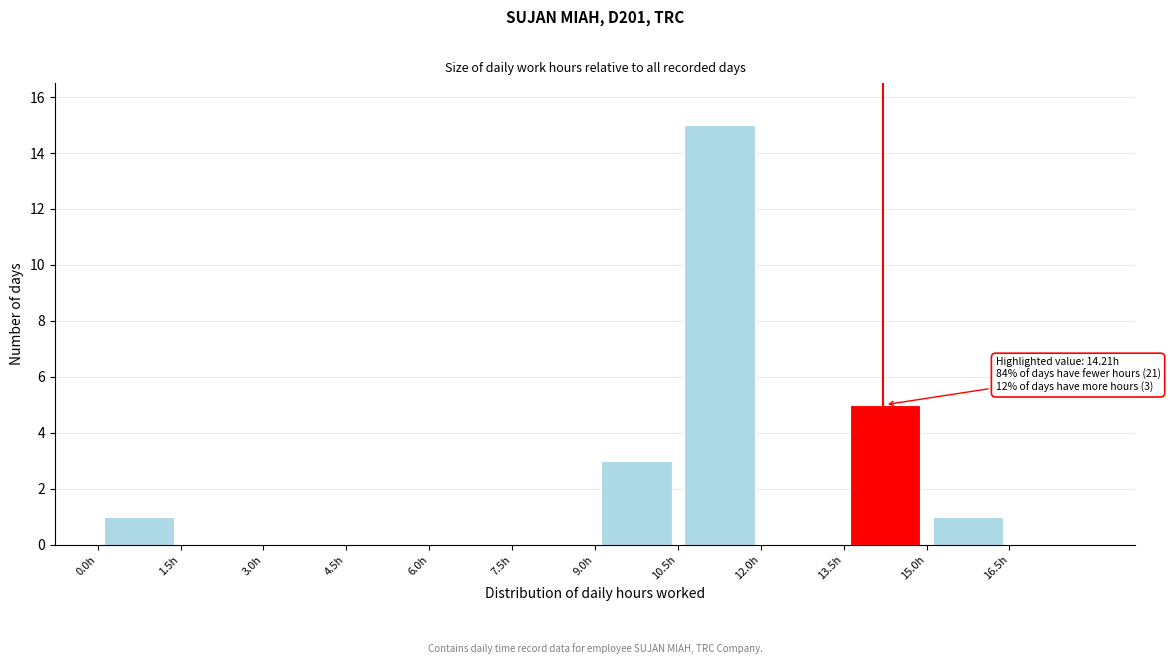

Which range on the x-axis has the tallest bar?

10.5 to 12.0